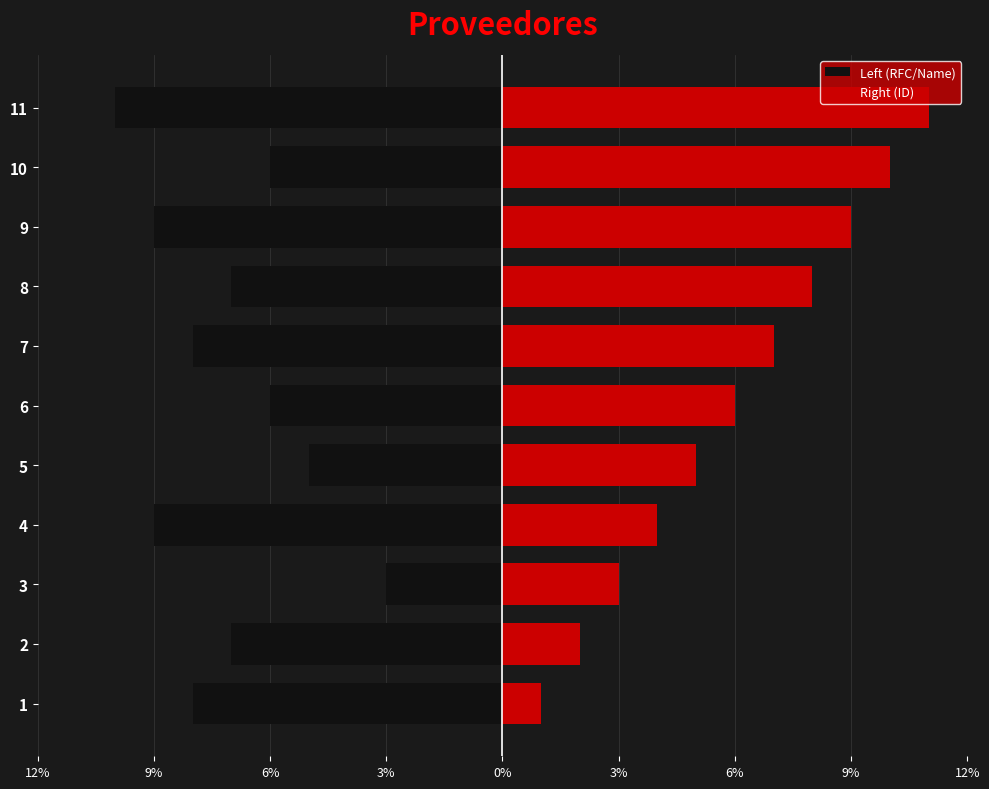

How many data points in Right (ID) are above 6?

5